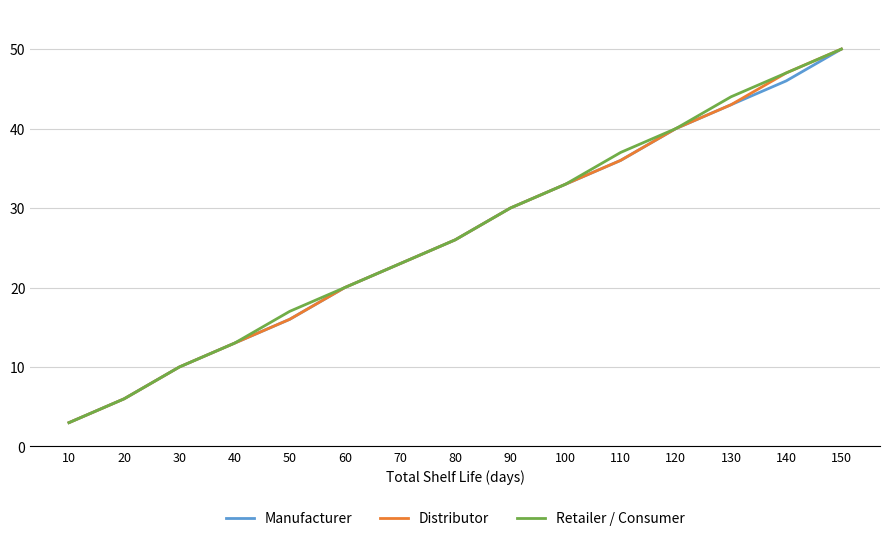

What is the sum of all Manufacturer values?

395